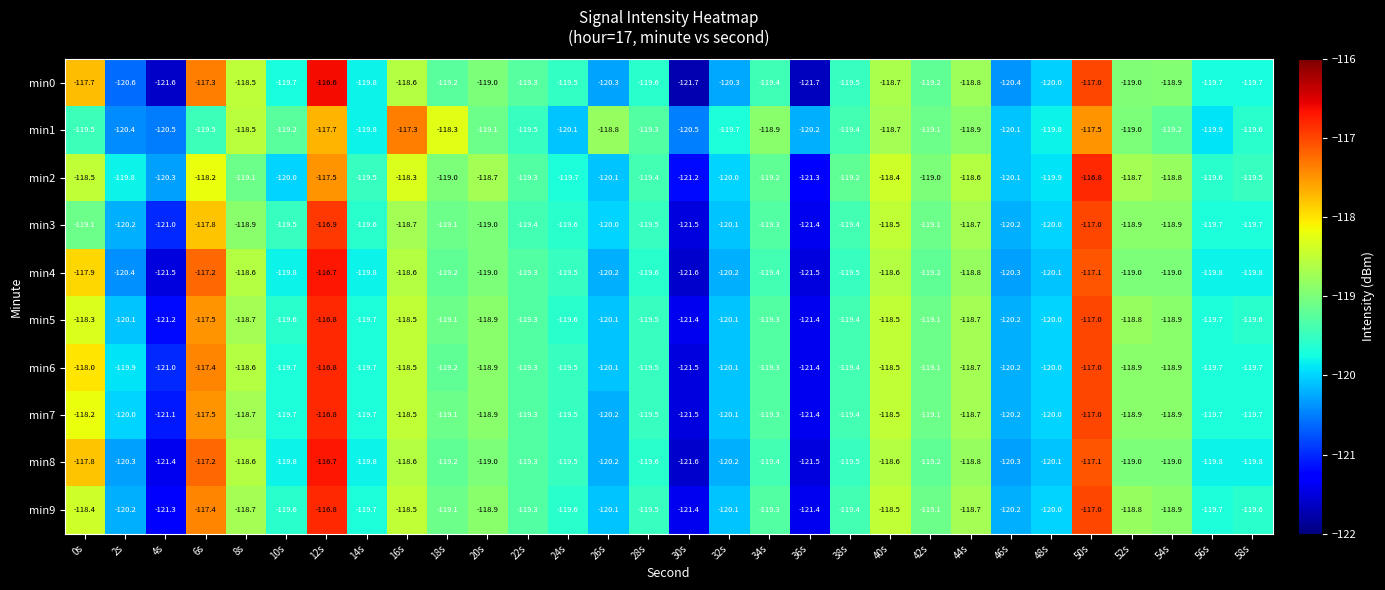

Which series has the widest spread of values?

min0